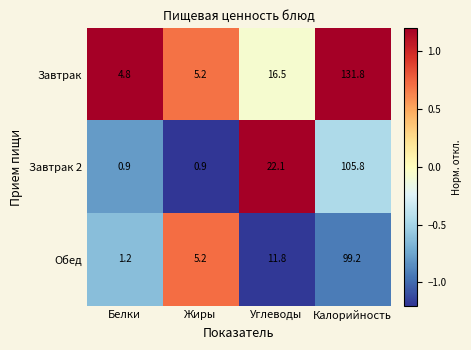

What is the difference between the highest and lowest values at Калорийность?

32.6